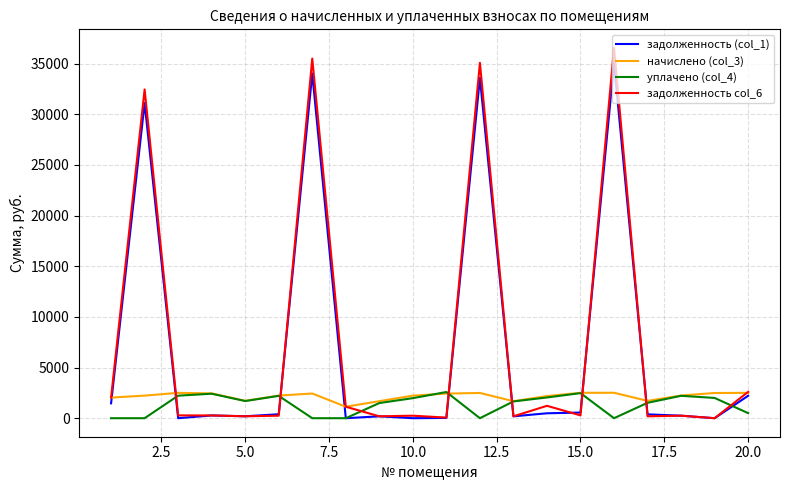

Does the chart have visible grid lines?

Yes